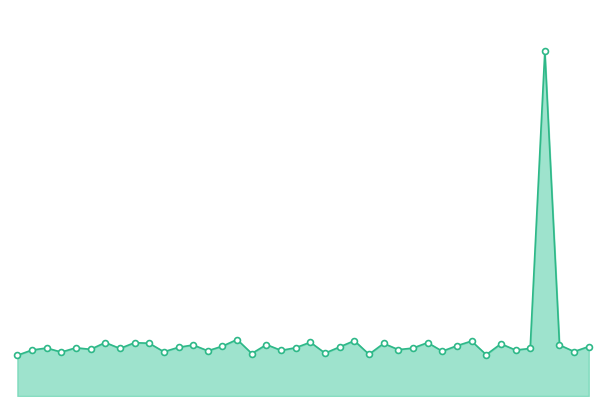

Is this an area chart (filled region under the line)?

Yes